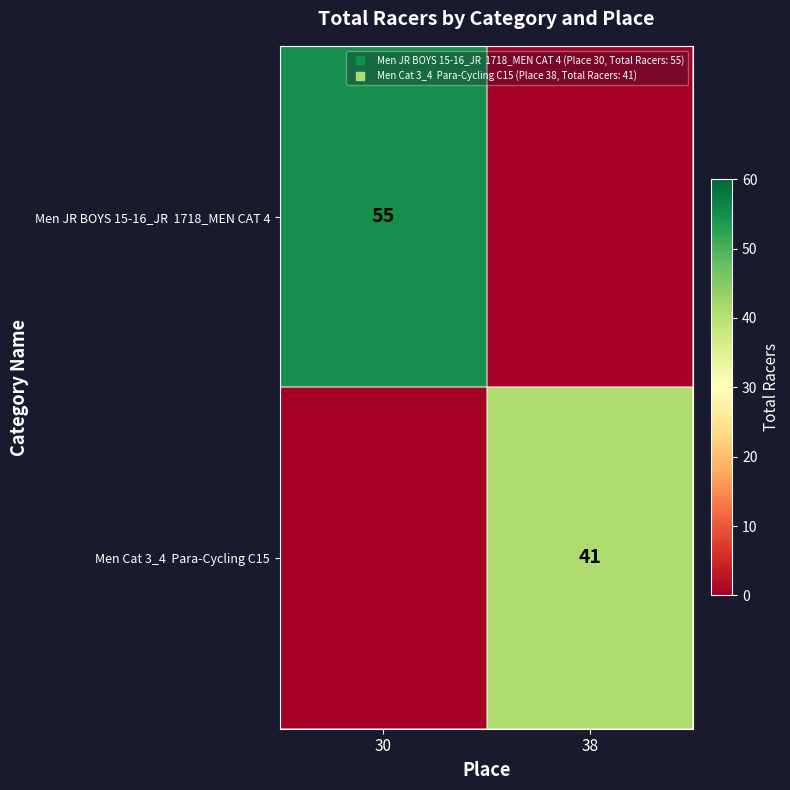

Rank the series at 30 from highest to lowest value.

Men JR BOYS 15-16_JR 1718_MEN CAT 4, Men Cat 3_4 Para-Cycling C15